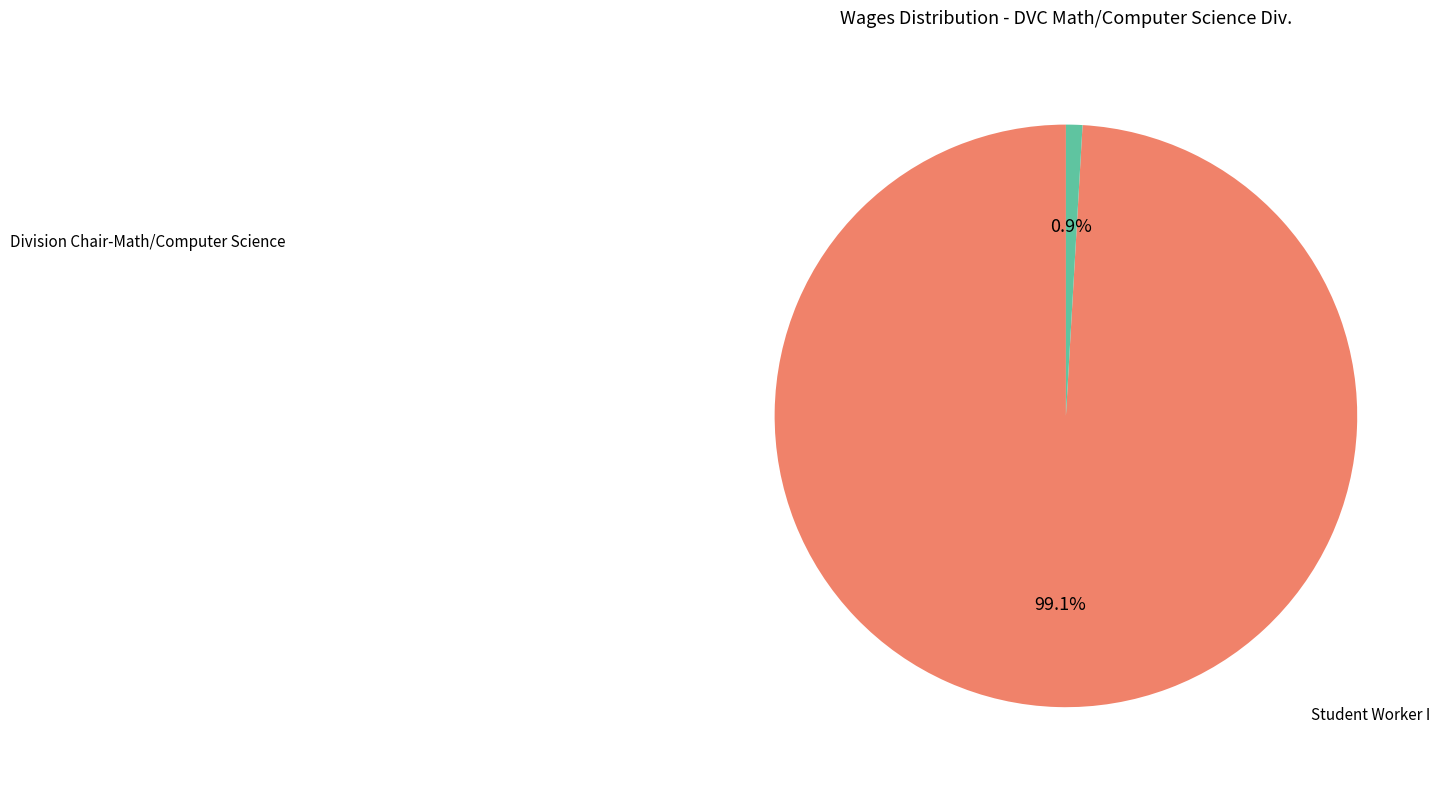

Does any single category account for the majority?

Yes